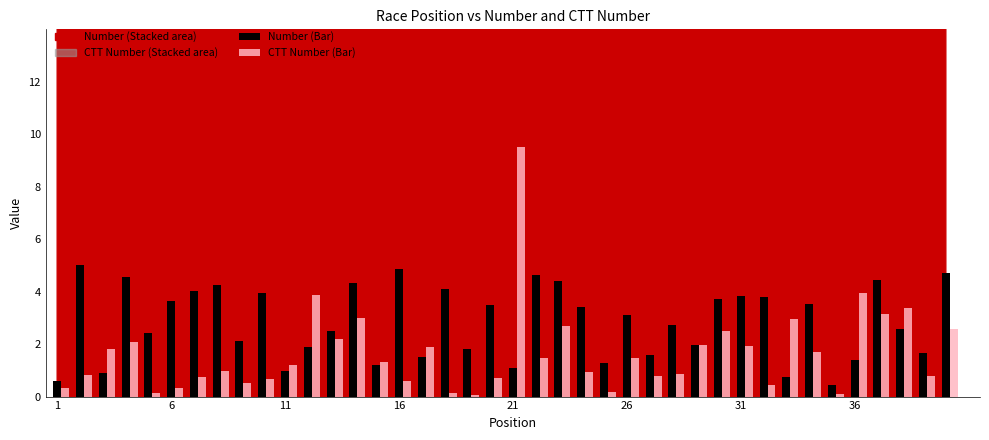

What is the maximum value for CTT Number (Bar)?

9.5